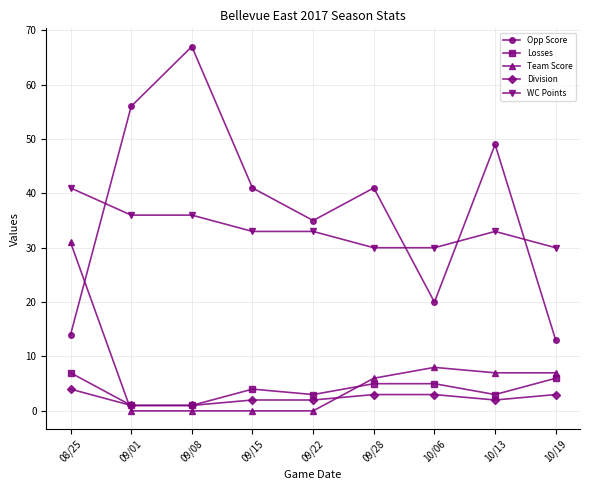

Which category has the highest value across all series?

09/08